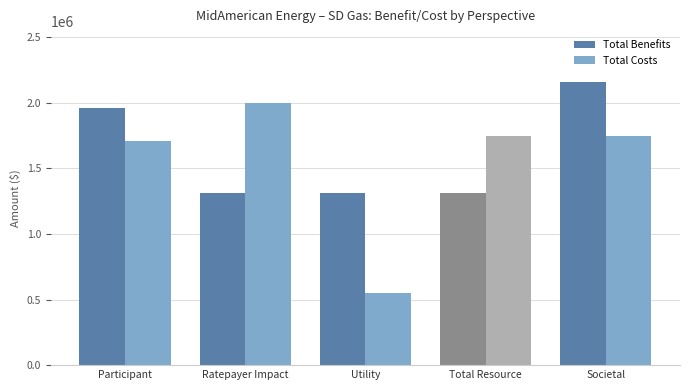

What is the value of the Total Costs bar at the 3rd from the left?

552206.3